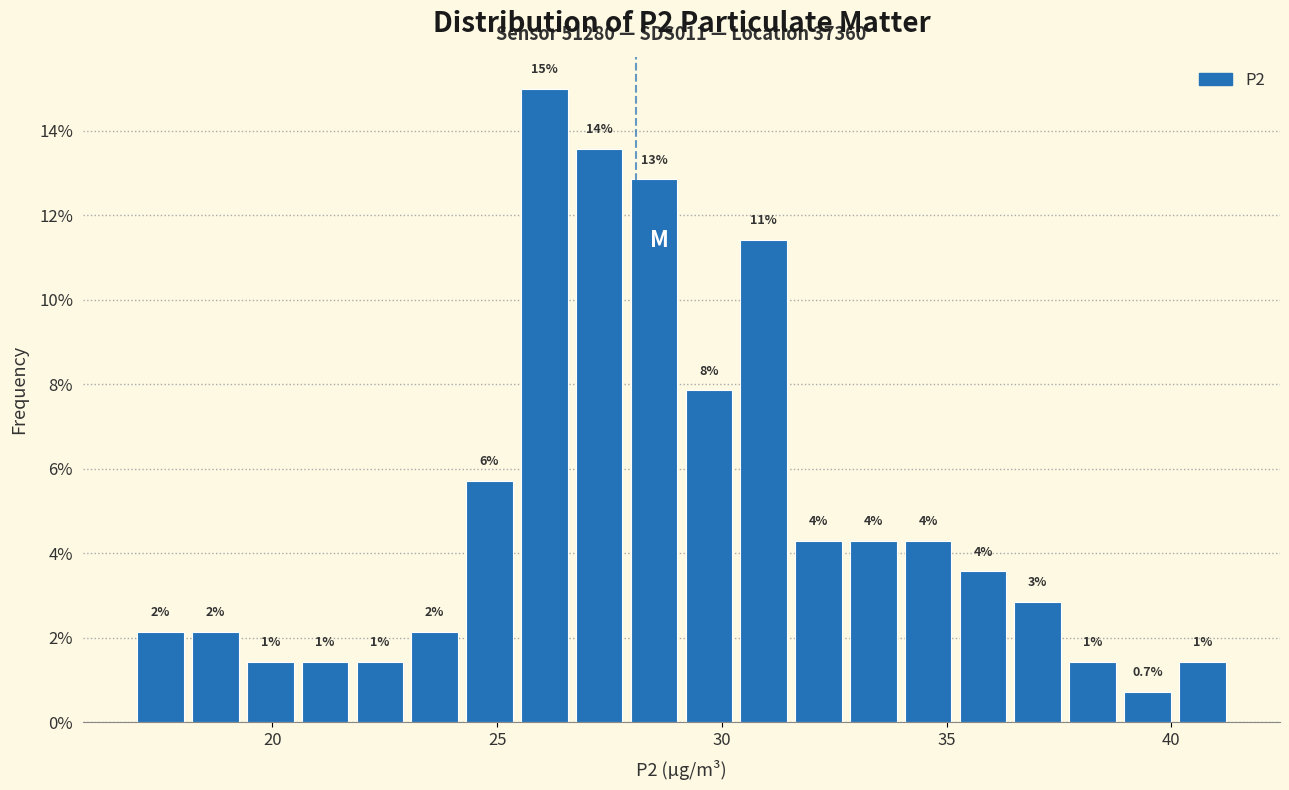

Around what value on the x-axis is the tallest bar? Give the approximate position of its centre, as read against the axis.

26.0